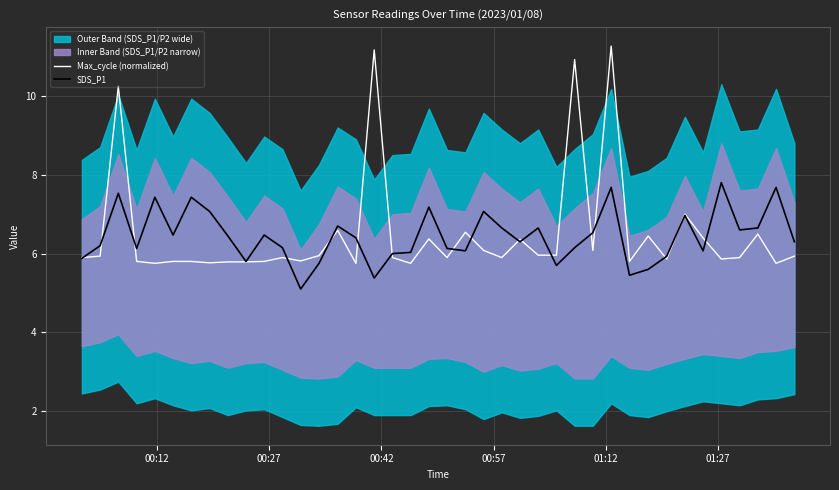

Which series has the widest spread of values?

Max_cycle (normalized)